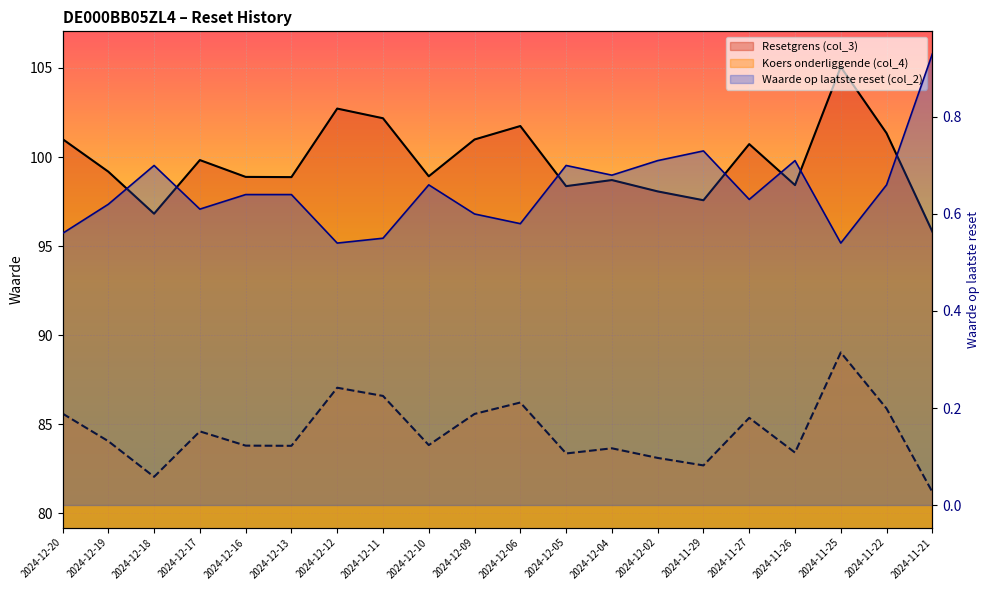

Where is the first local maximum for Resetgrens (col_3)?

2024-12-17